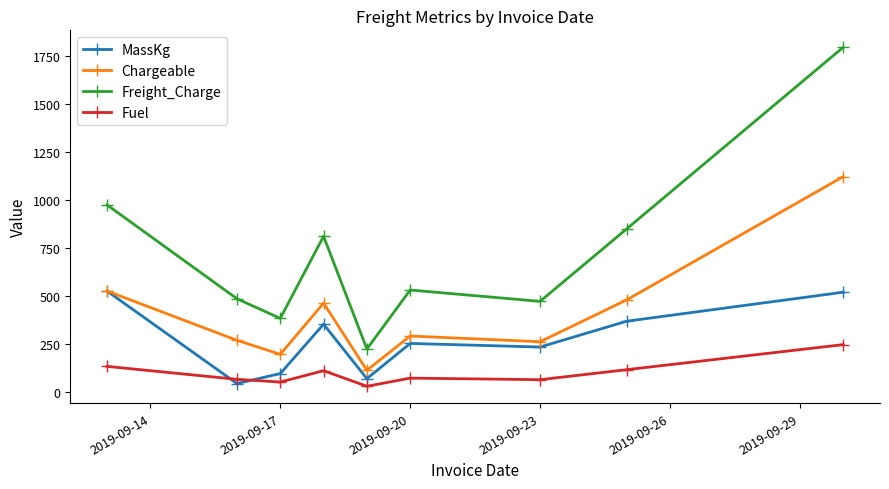

How many values in the Chargeable series are below 292?

4